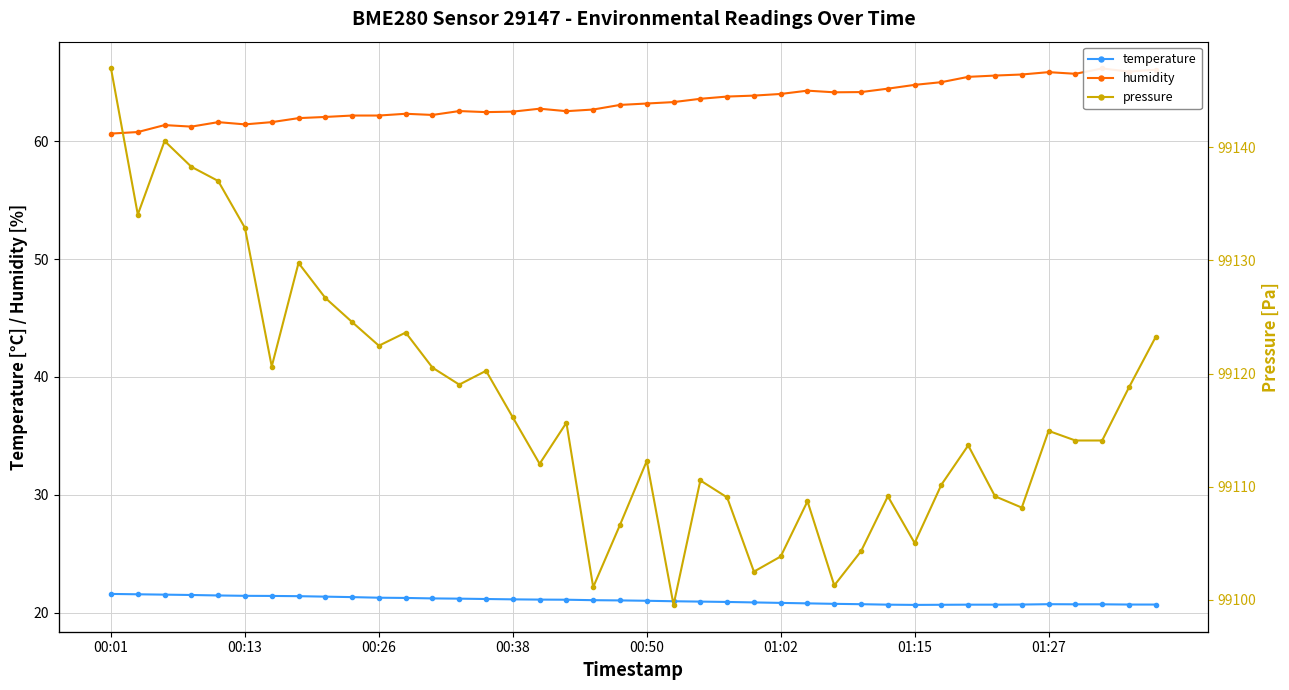

What is the sum of all pressure values?

3964681.5